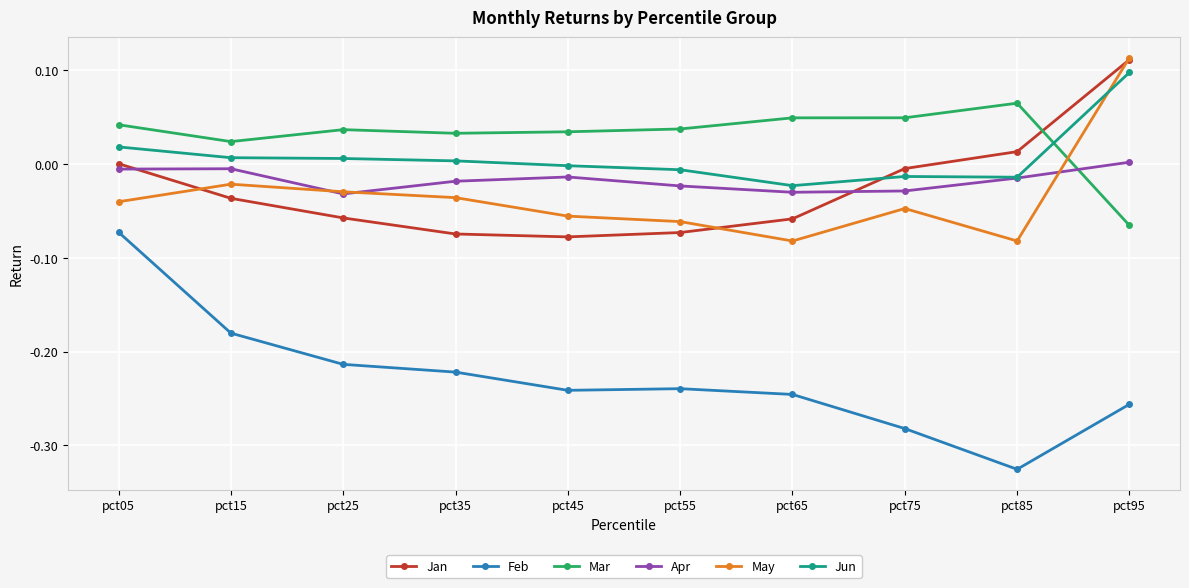

At which label does May first exceed 0?

pct95